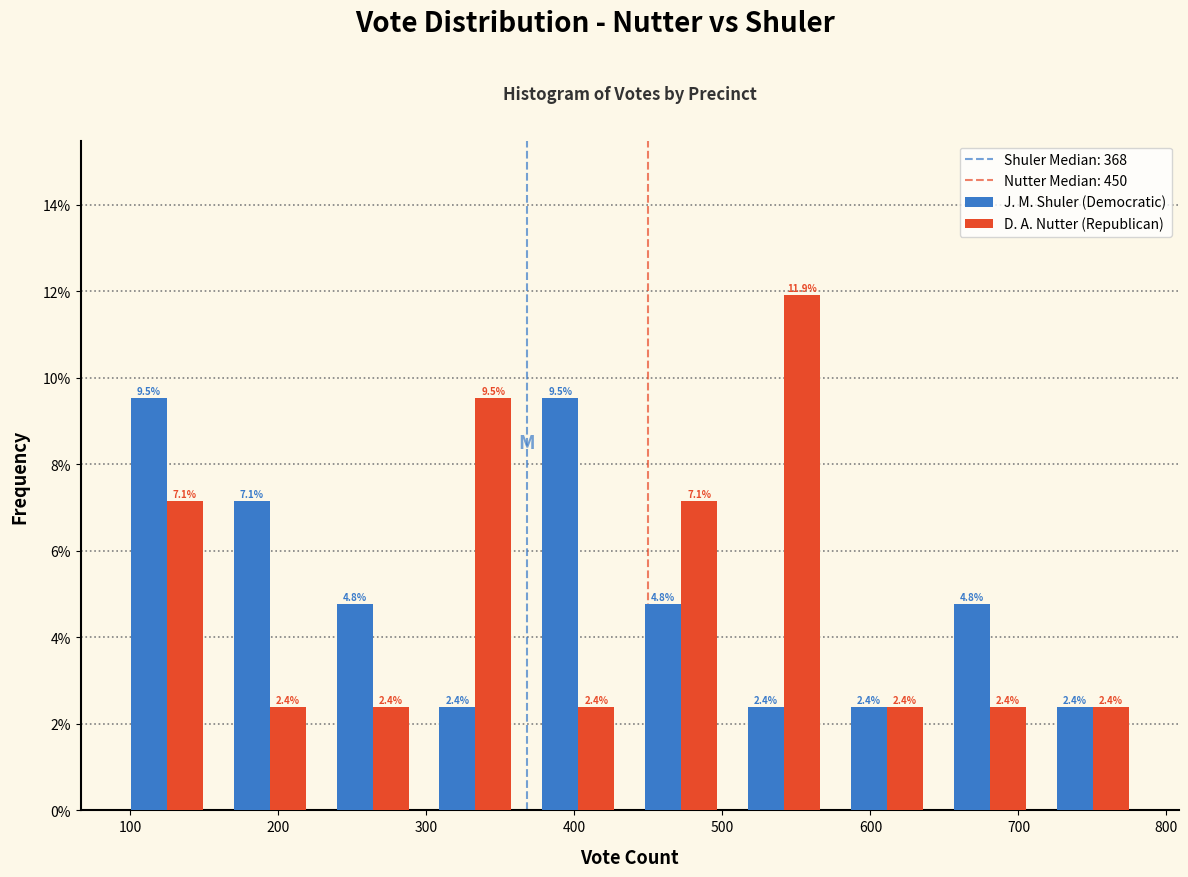

Reading left to right, transcribe this chart: for each range on the x-axis, give the height of each series' bar. The bar edges are not printed on the chart, so give them approximately, as read against the axis.

90 to 160: J. M. Shuler (Democratic)=9.5	D. A. Nutter (Republican)=7.1
160 to 230: J. M. Shuler (Democratic)=7.1	D. A. Nutter (Republican)=2.4
230 to 300: J. M. Shuler (Democratic)=4.8	D. A. Nutter (Republican)=2.4
300 to 370: J. M. Shuler (Democratic)=2.4	D. A. Nutter (Republican)=9.5
370 to 440: J. M. Shuler (Democratic)=9.5	D. A. Nutter (Republican)=2.4
440 to 510: J. M. Shuler (Democratic)=4.8	D. A. Nutter (Republican)=7.1
510 to 580: J. M. Shuler (Democratic)=2.4	D. A. Nutter (Republican)=11.9
580 to 650: J. M. Shuler (Democratic)=2.4	D. A. Nutter (Republican)=2.4
650 to 720: J. M. Shuler (Democratic)=4.8	D. A. Nutter (Republican)=2.4
720 to 790: J. M. Shuler (Democratic)=2.4	D. A. Nutter (Republican)=2.4